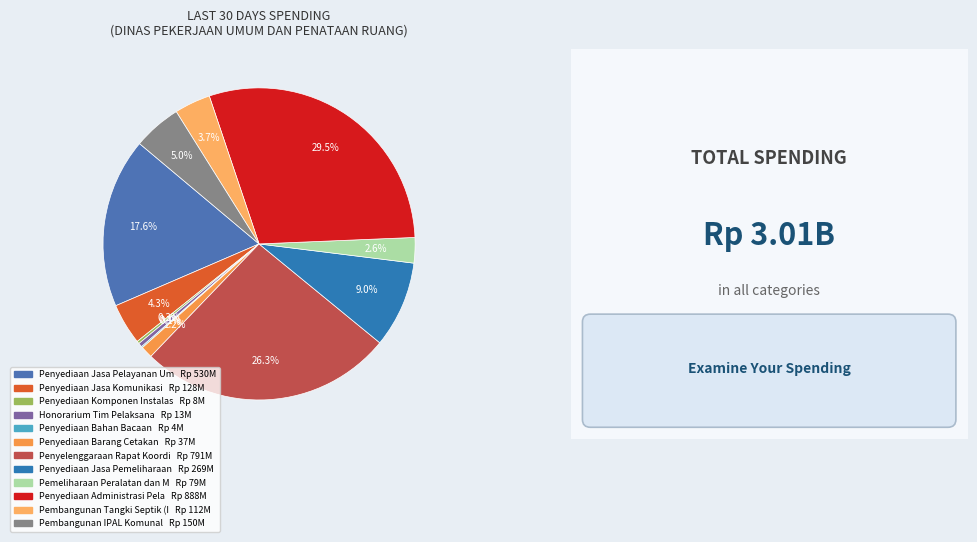

Which slice is the smallest?

Penyediaan Bahan Bacaan